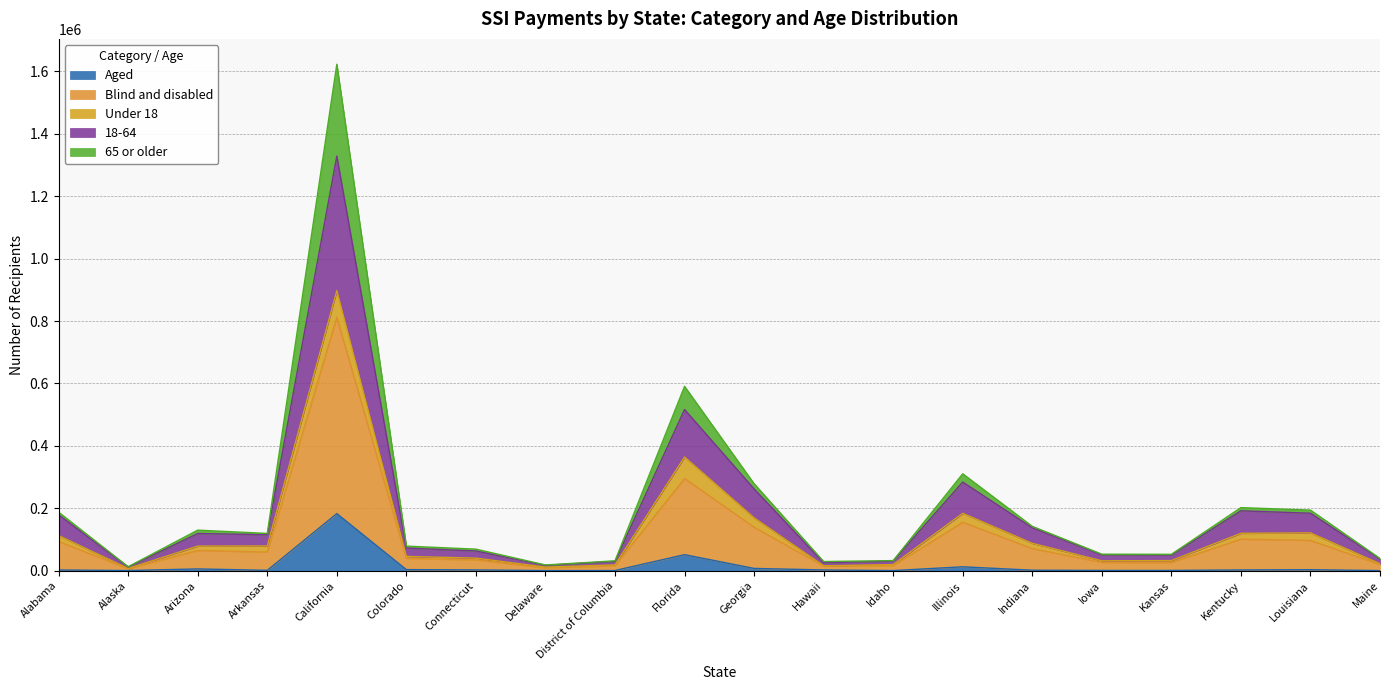

What is the highest value of the Aged series?

183068